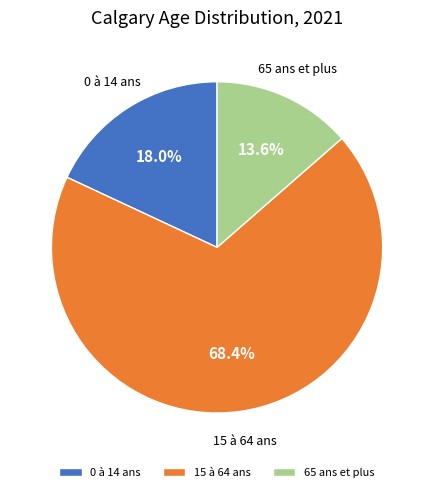

Rank the categories by value from highest to lowest.

15 à 64 ans, 0 à 14 ans, 65 ans et plus